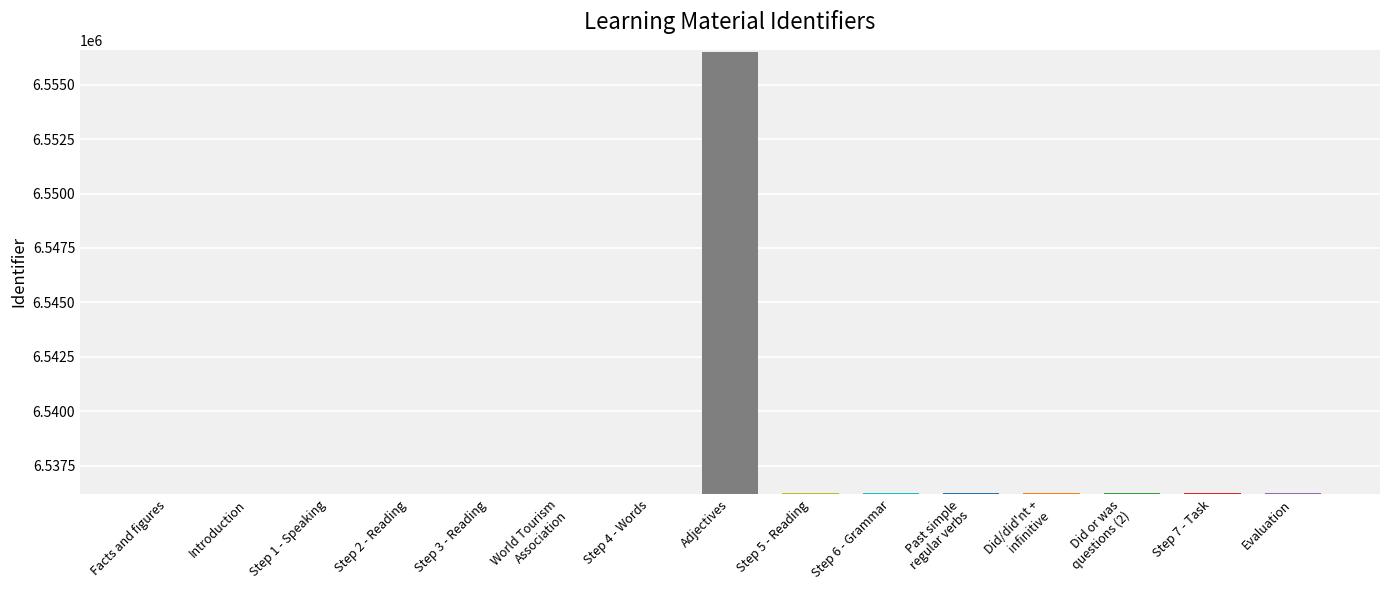

At which label does the data first exceed 6536224?

Adjectives